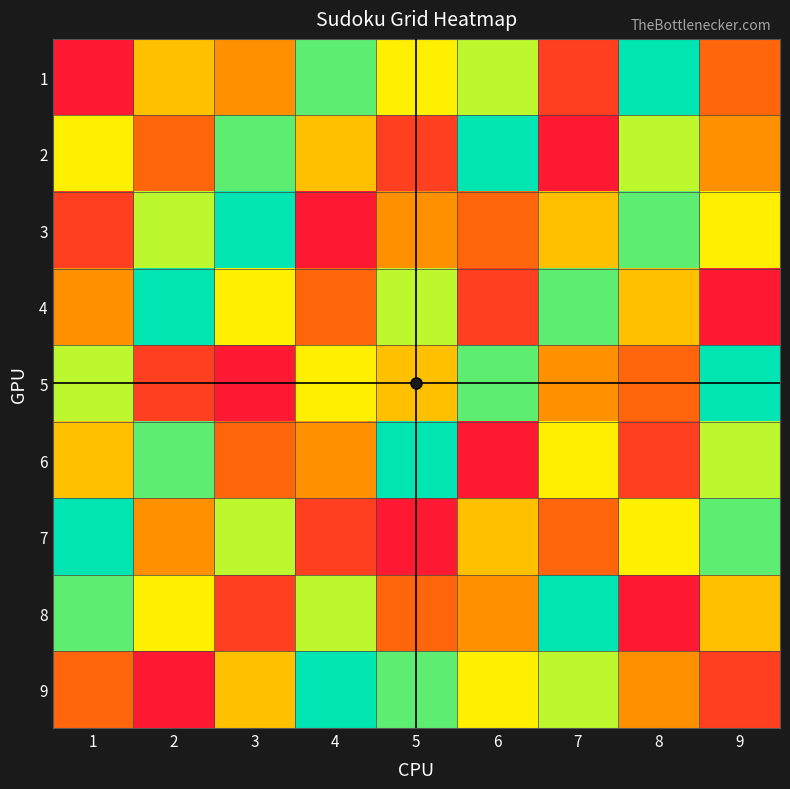

At which category is the sum across all series the highest?

1